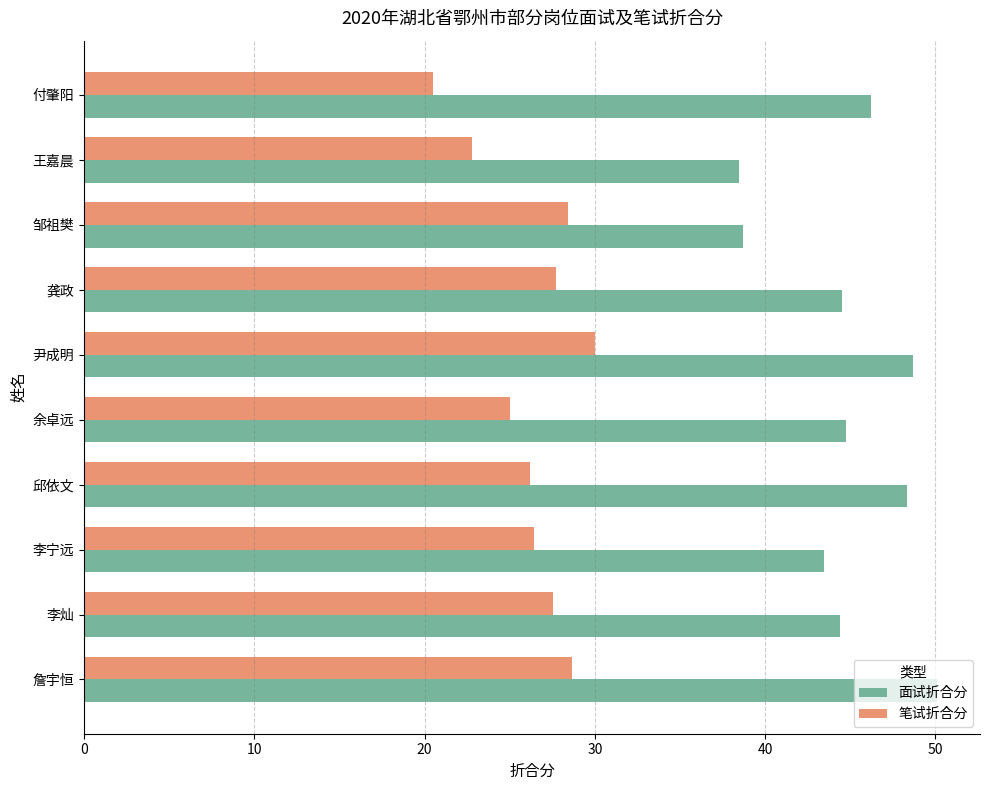

Which series has the largest total across all categories?

面试折合分